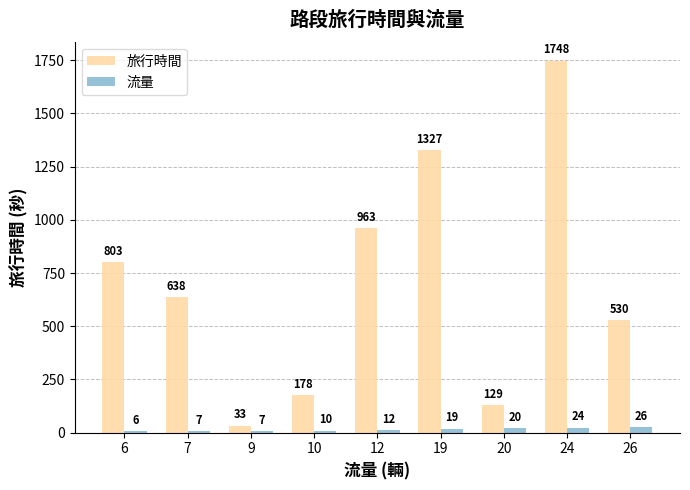

Reading left to right, transcribe all the data shown in this chart.

旅行時間: 6=803	7=638	9=33	10=178	12=963	19=1327	20=129	24=1748	26=530
流量: 6=6	7=7	9=7	10=10	12=12	19=19	20=20	24=24	26=26